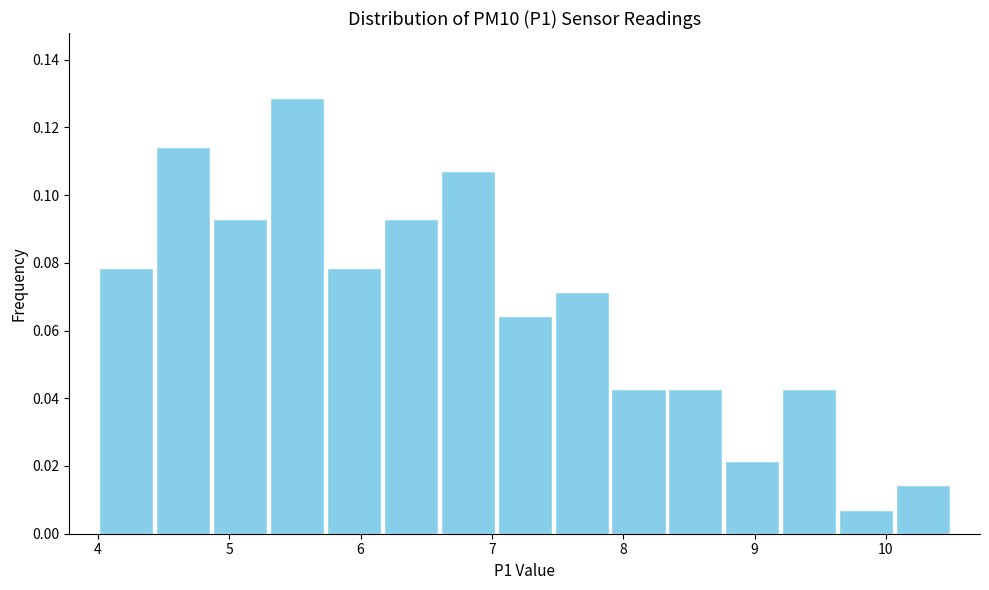

Reading left to right, transcribe this chart: for each bar, give the range it covers on the x-axis and its height. Neither the bar edges nor the heights are printed on the chart, so give them approximately, as read against the axes.

4.0 to 4.4: 0.078
4.4 to 4.9: 0.114
4.9 to 5.3: 0.092
5.3 to 5.7: 0.128
5.7 to 6.2: 0.078
6.2 to 6.6: 0.092
6.6 to 7.0: 0.108
7.0 to 7.5: 0.064
7.5 to 7.9: 0.072
7.9 to 8.3: 0.042
8.3 to 8.8: 0.042
8.8 to 9.2: 0.022
9.2 to 9.6: 0.042
9.6 to 10.1: 0.008
10.1 to 10.5: 0.014